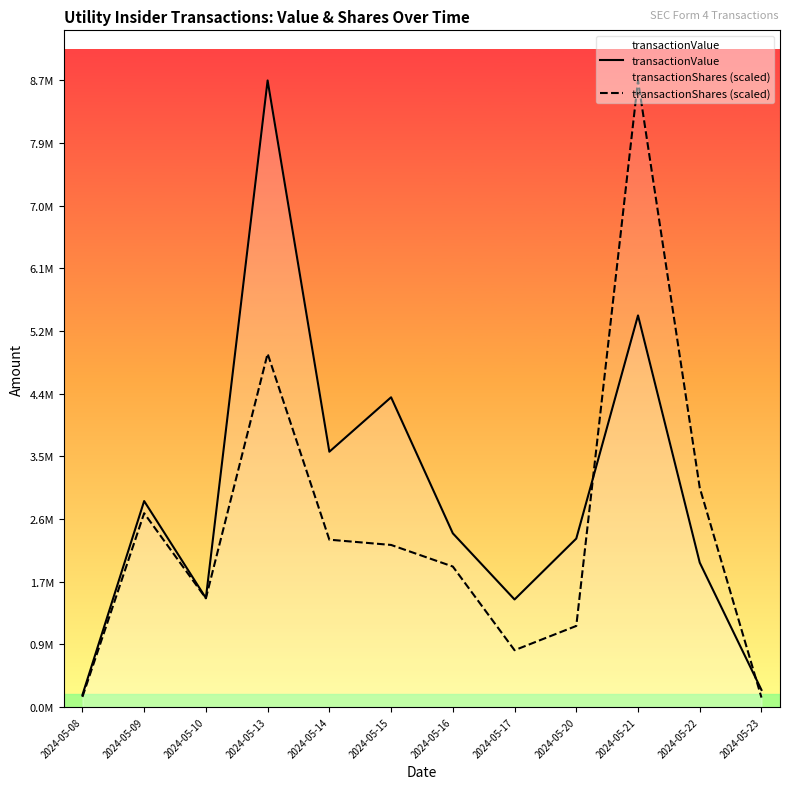

What is the lowest value of the transactionShares (scaled) series?

131551.0